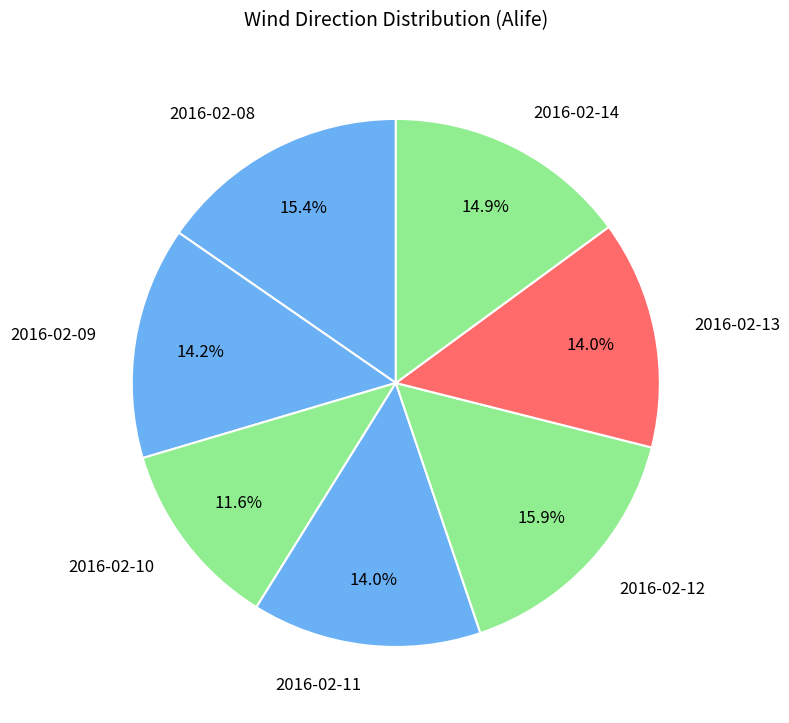

Between 2016-02-11 and 2016-02-12, which is larger?

2016-02-12